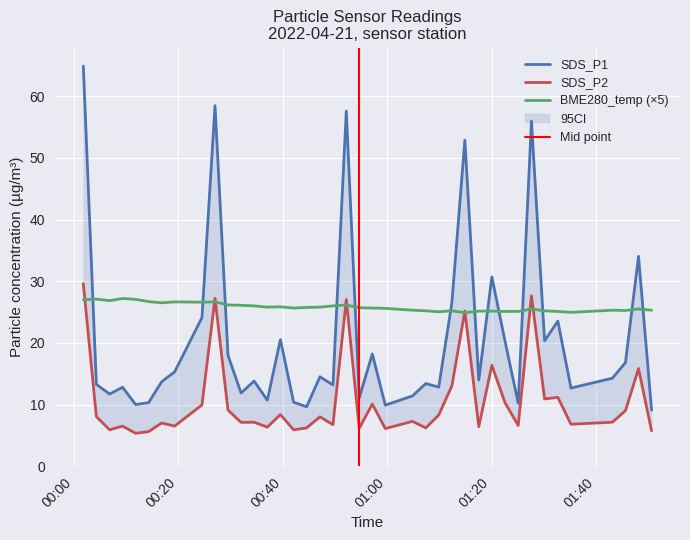

The SDS_P2 series shows 29.6 at 2022/04/21 00:01:49. True or false?

True